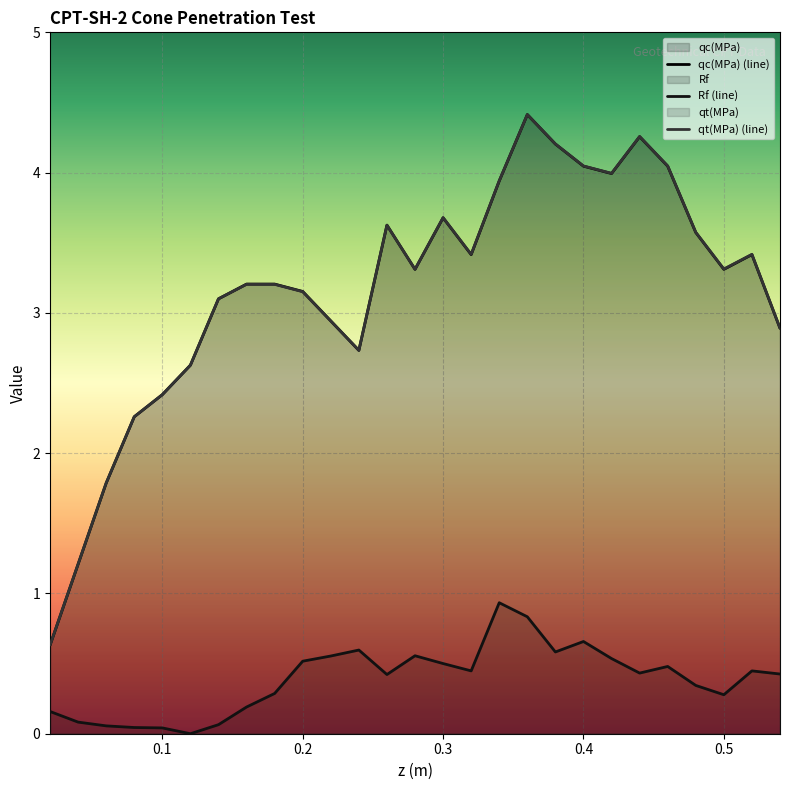

How many lines are shown in the chart?

3